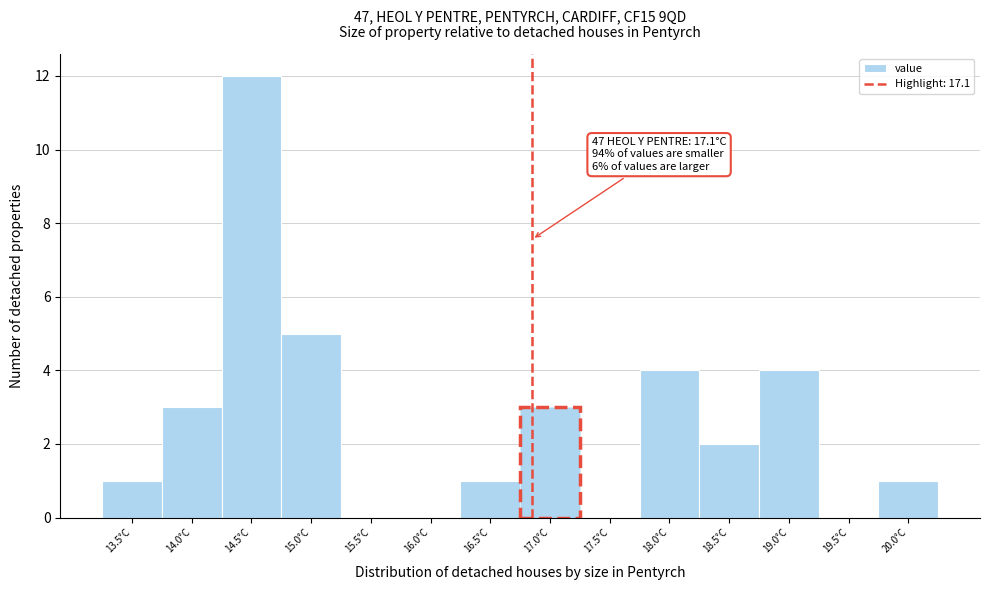

Reading left to right, list all the values displayed in this chart.

13.5°C=1	14.0°C=3	14.5°C=12	15.0°C=5	15.5°C=0	16.0°C=0	16.5°C=1	17.0°C=3	17.5°C=0	18.0°C=4	18.5°C=2	19.0°C=4	19.5°C=0	20.0°C=1